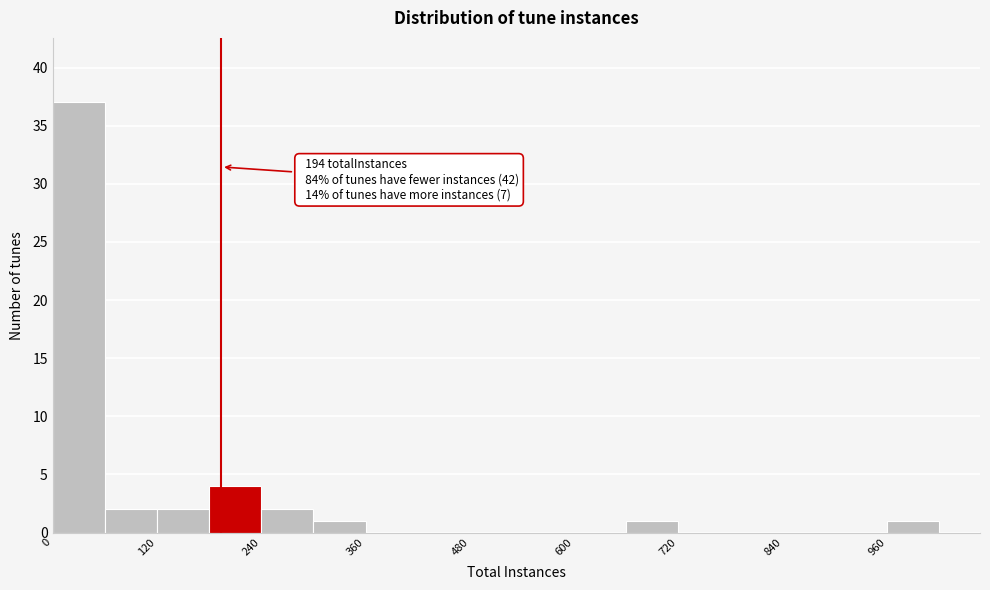

Around what value on the x-axis is the tallest bar? Give the approximate position of its centre, as read against the axis.

40